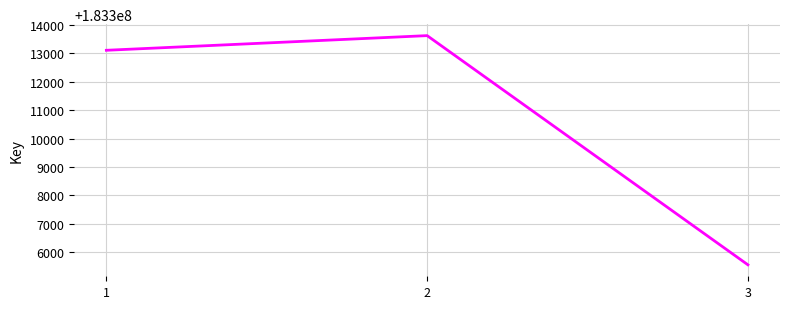

How many series are shown in this chart?

1